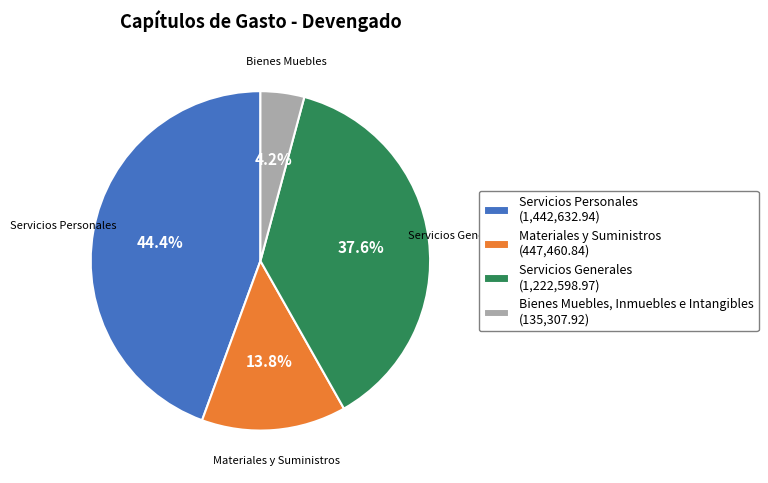

What percentage is NOT represented by Materiales y Suministros?

86.2%